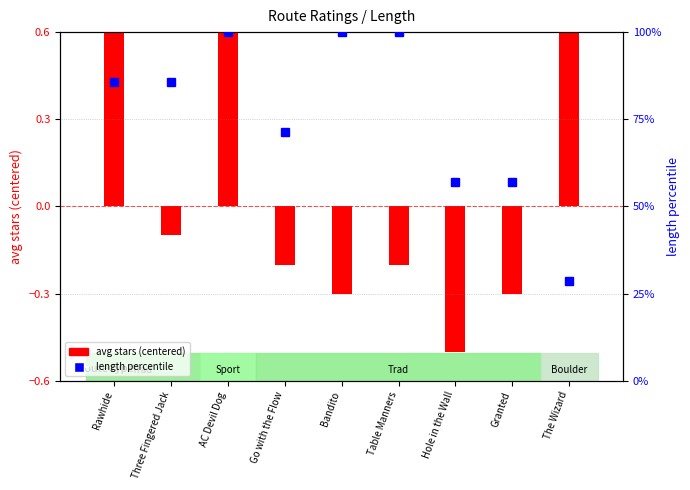

Rank the categories by value from highest to lowest.

AC Devil Dog, Bandito, Table Manners, Rawhide, Three Fingered Jack, Go with the Flow, Hole in the Wall, Granted, The Wizard